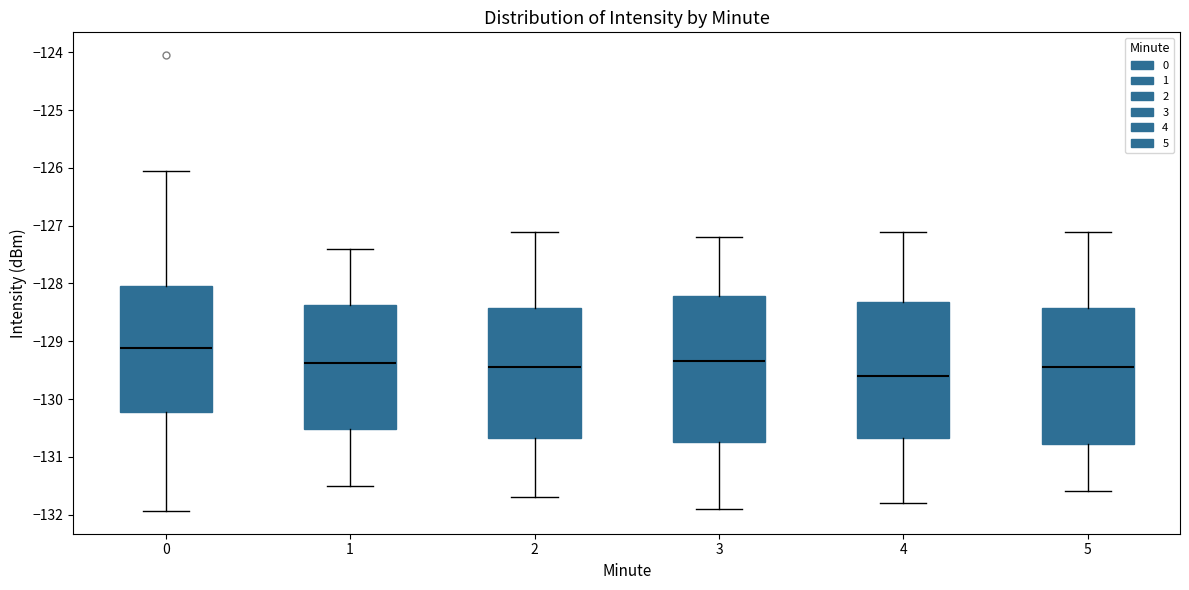

Where does the upper whisker of the box at x = 1 end on the y-axis? The values are not printed on the chart, so give them approximately, as read against the axis.

-127.4